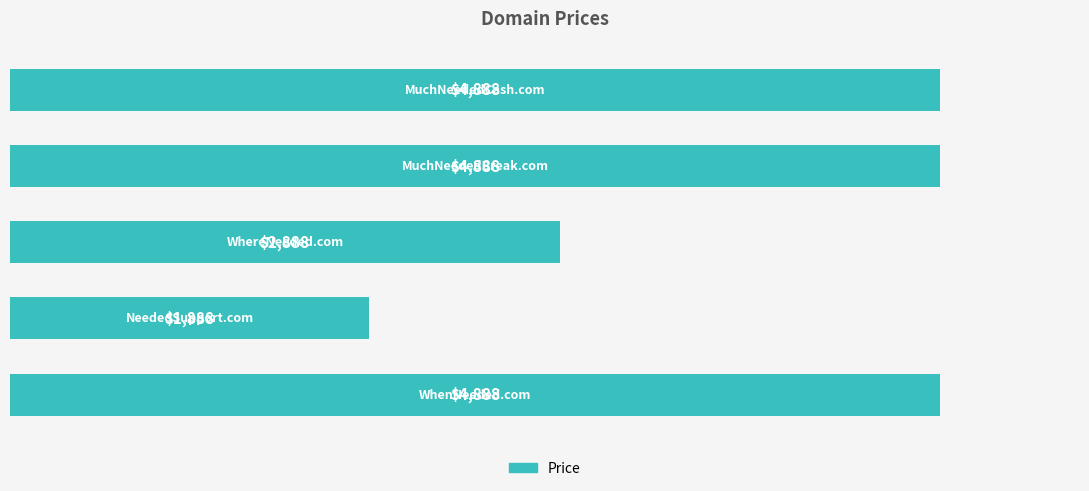

Reading bottom to top, list all the values displayed in this chart.

4888	1888	2888	4888	4888